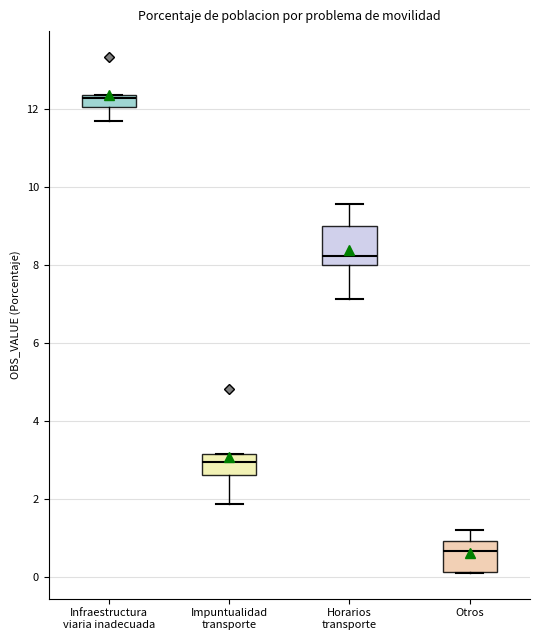

Reading left to right, transcribe this box plot: for each box, give where its median line is, the range the box spans, and where its two whiskers end, as read against the y-axis. The values are not printed on the chart, so give them approximately, as read against the axis.

Infraestructura viaria inadecuada: median 12.2, box 12.0 to 12.4, whiskers 11.8 to 12.4
Impuntualidad transporte: median 3.0, box 2.6 to 3.2, whiskers 1.8 to 3.2
Horarios transporte: median 8.2, box 8.0 to 9.0, whiskers 7.2 to 9.6
Otros: median 0.6, box 0.2 to 1.0, whiskers 0.2 to 1.2